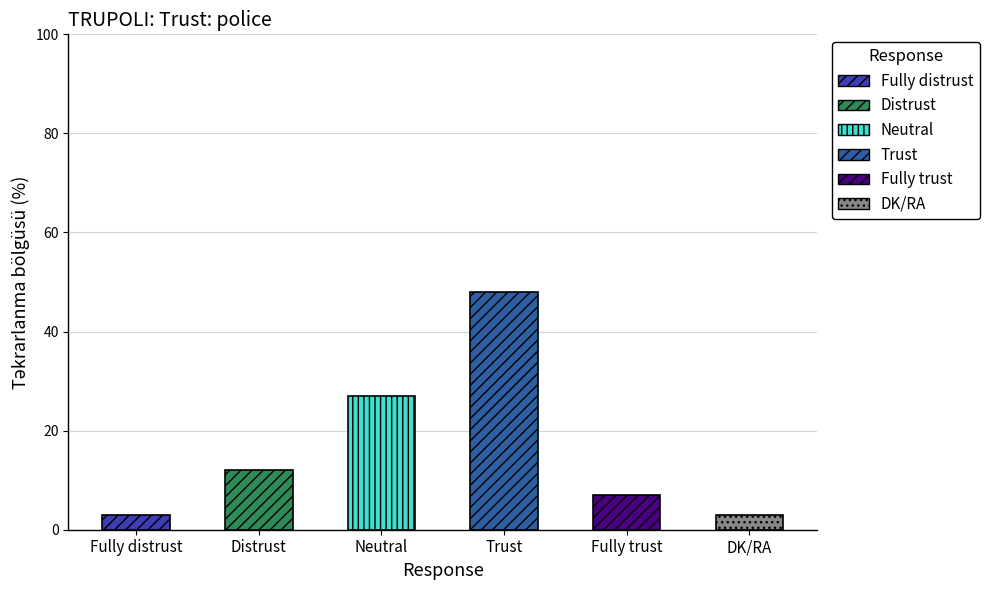

What is the difference between the maximum and minimum values?

45